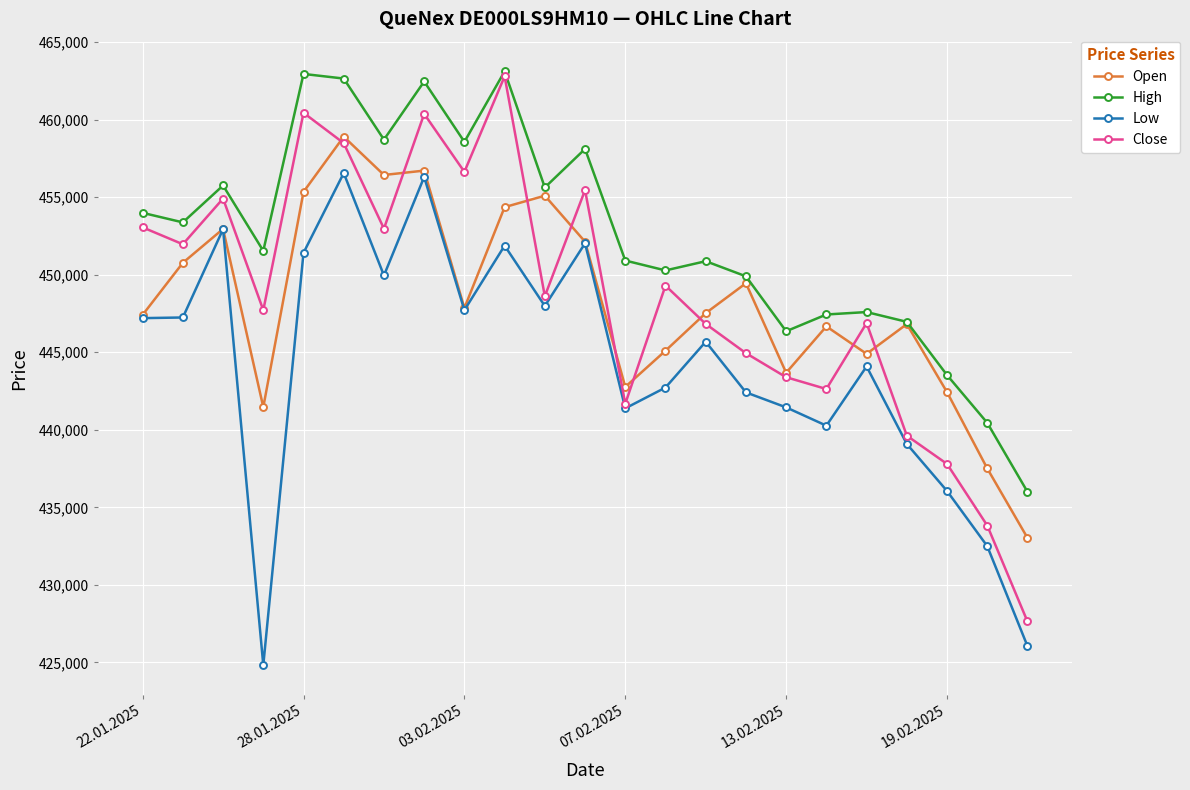

What is the value of the High point at the 15th from the left?

450873